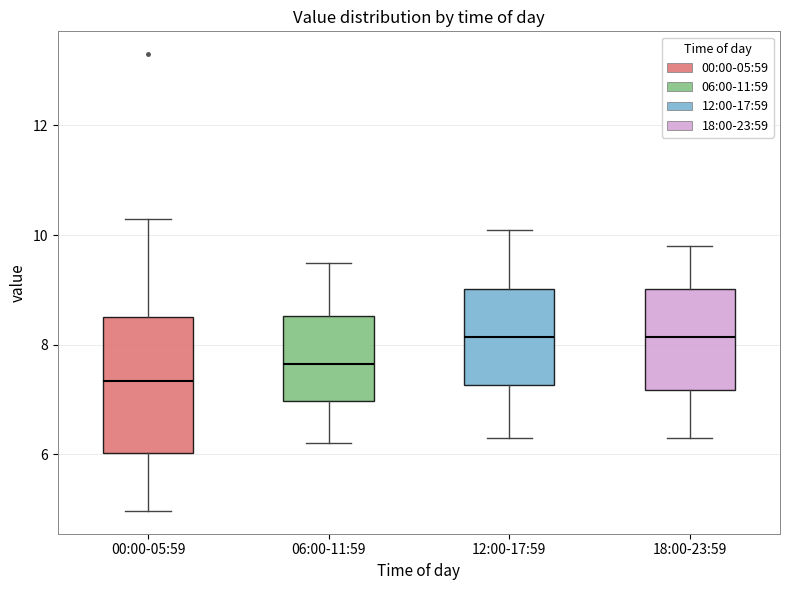

Where does the upper whisker of the box for 00:00-05:59 end on the y-axis? The values are not printed on the chart, so give them approximately, as read against the axis.

10.4